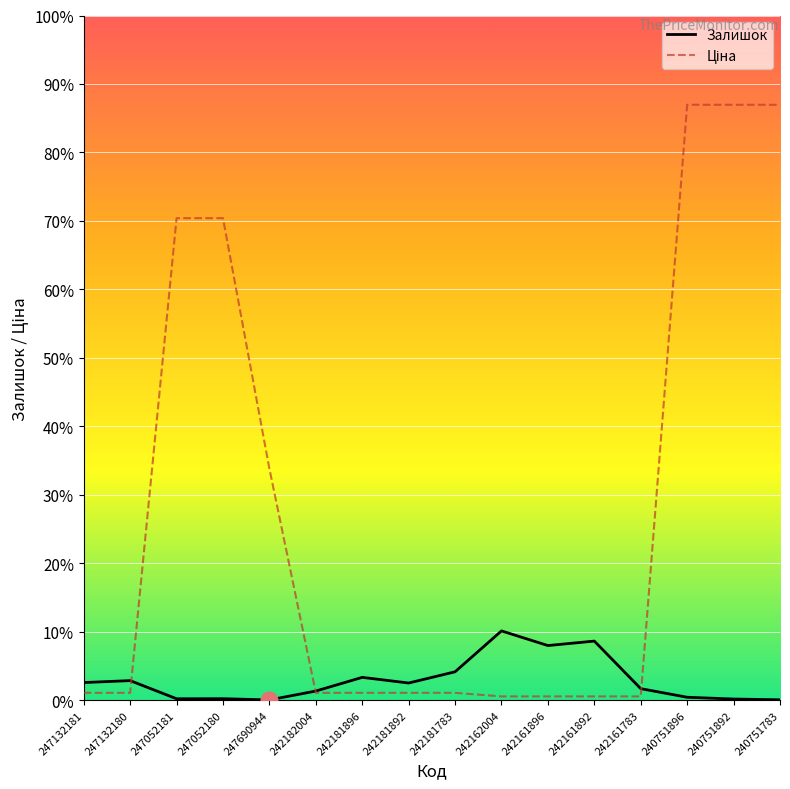

True or false: Залишок has more than 1 points higher than both neighbors.

True